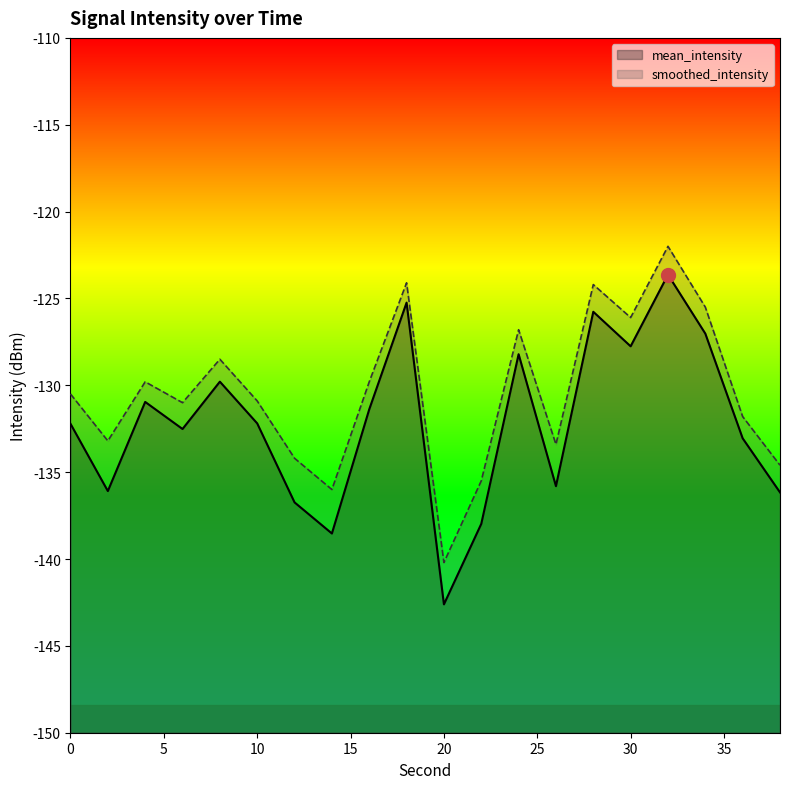

How many data points does each series have?

20